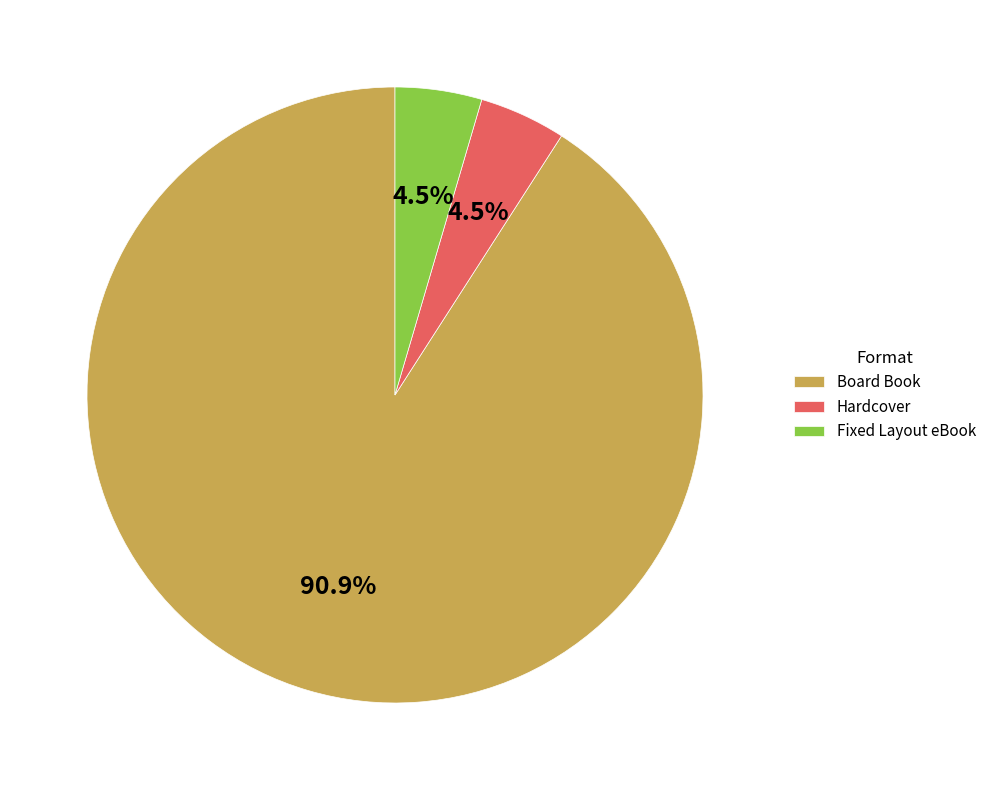

Is there any slice that represents more than half of the pie?

Yes